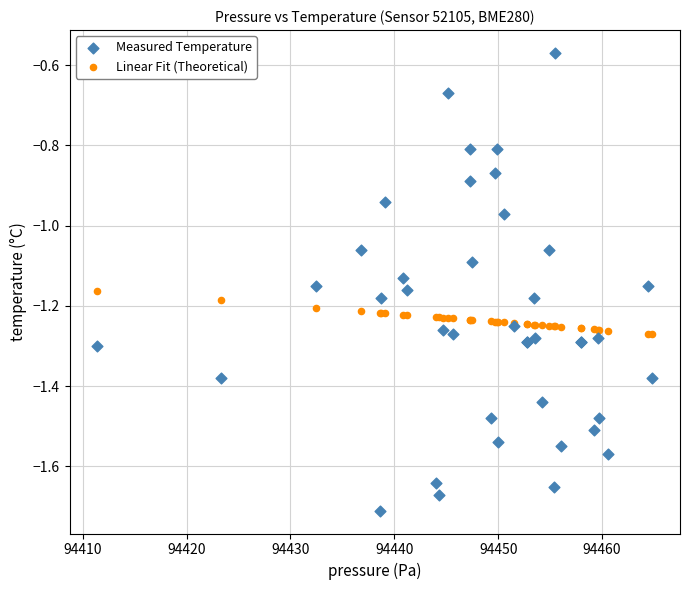

What are all the series names shown in the legend?

Measured Temperature, Linear Fit (Theoretical)